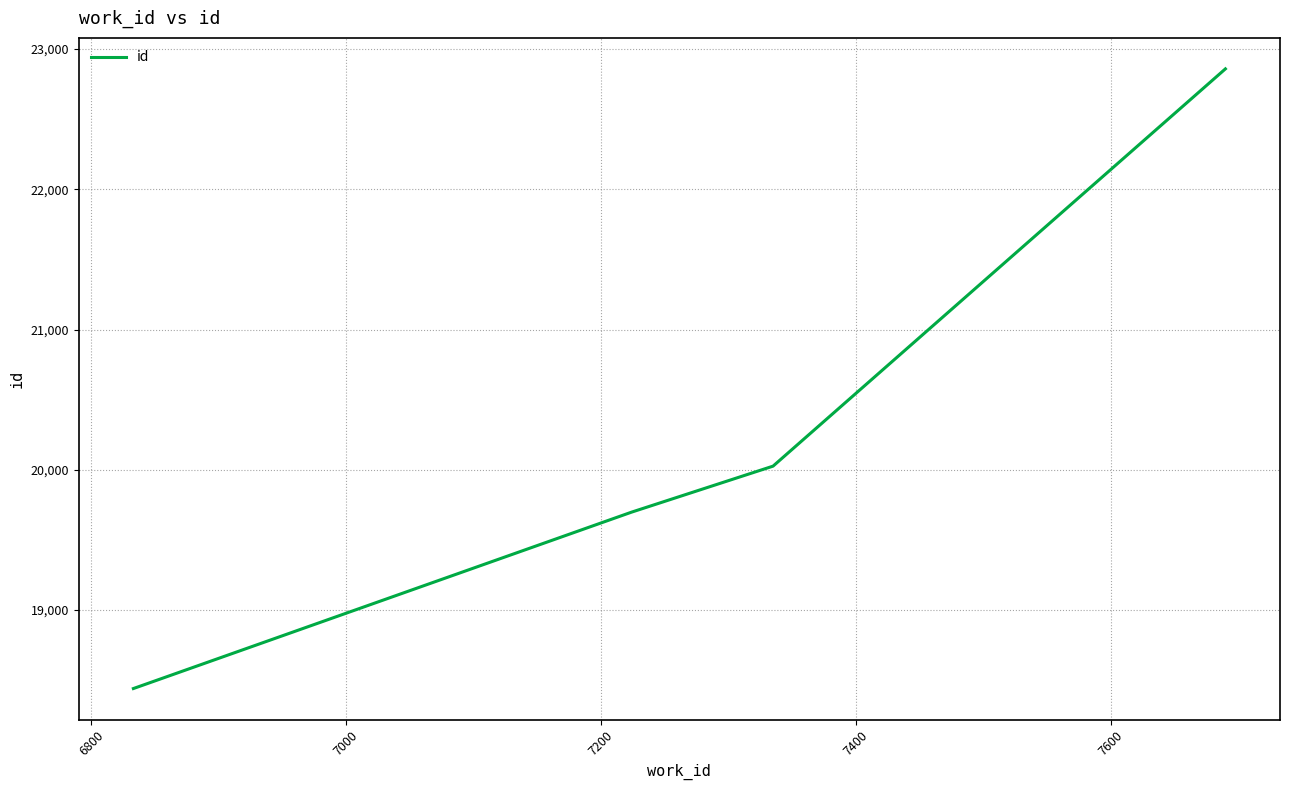

What is the average value?

20256